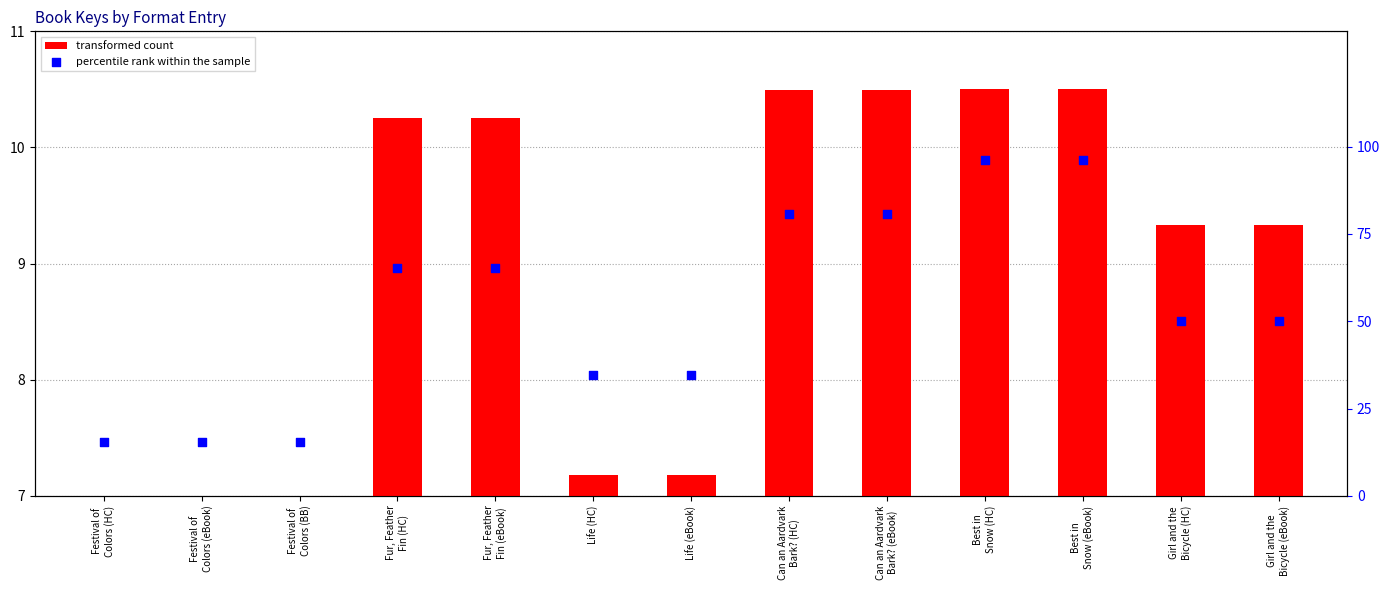

Which series has the largest total across all categories?

percentile rank within the sample